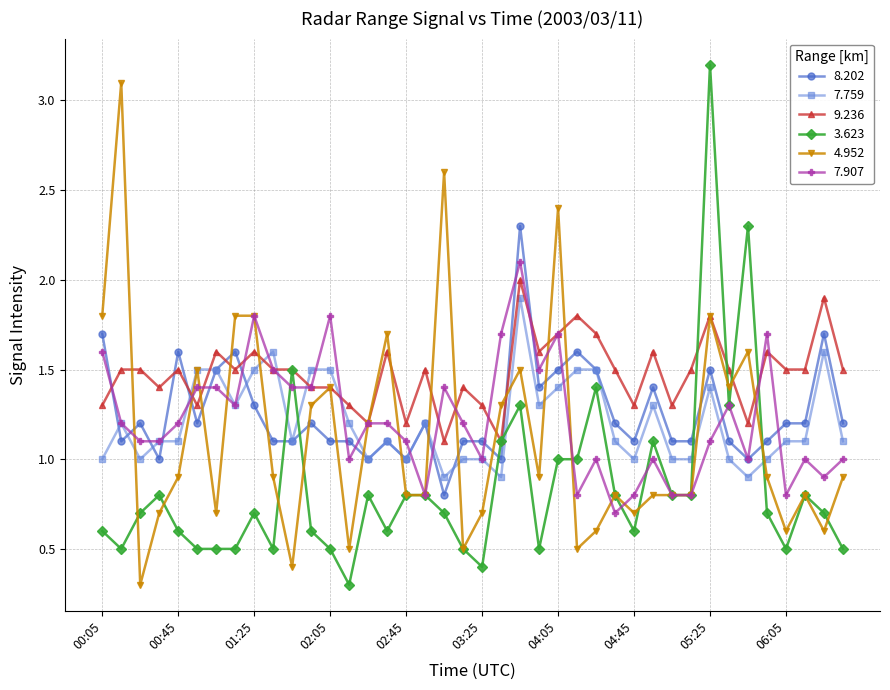

What is the minimum value shown in the chart?

0.3